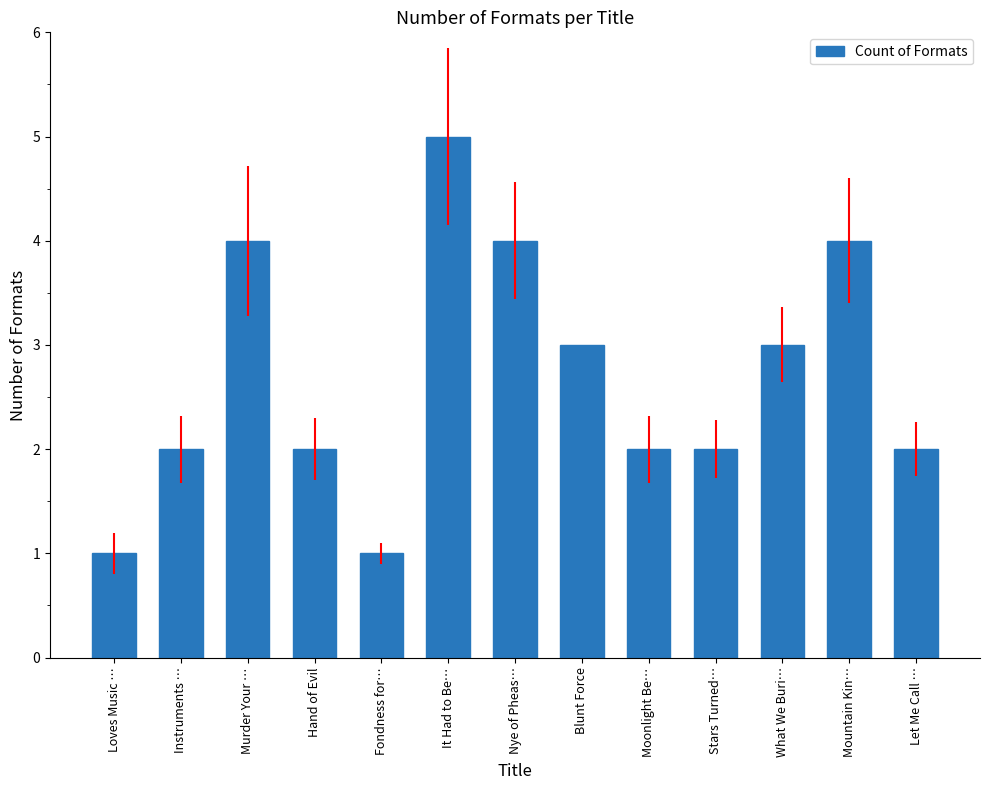

Which category has the highest value across all series?

It Had to Be…